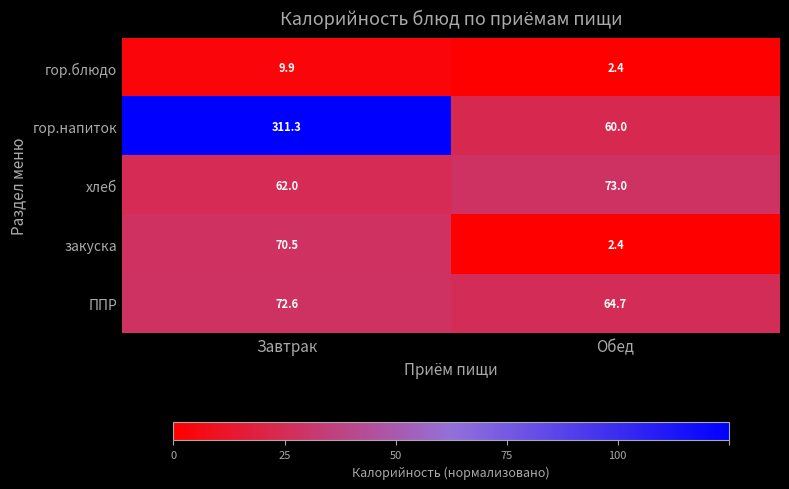

How many values in the гор.блюдо series exceed 9?

1